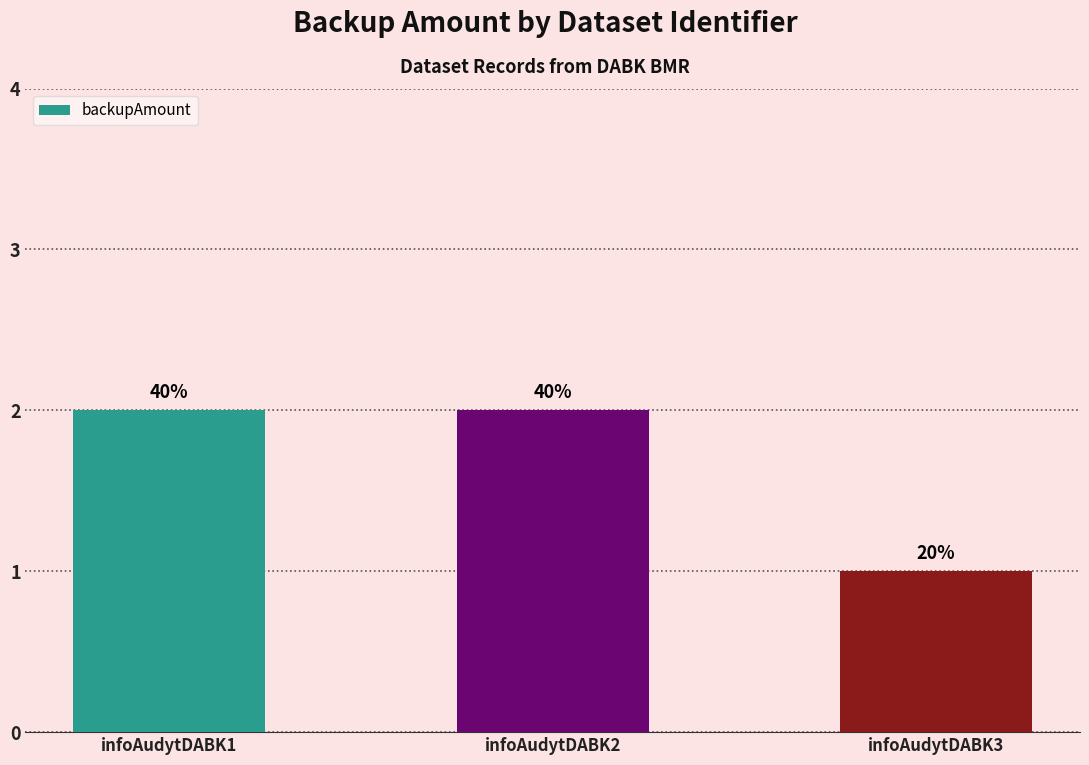

At which category does the chart reach its peak across all series?

infoAudytDABK1